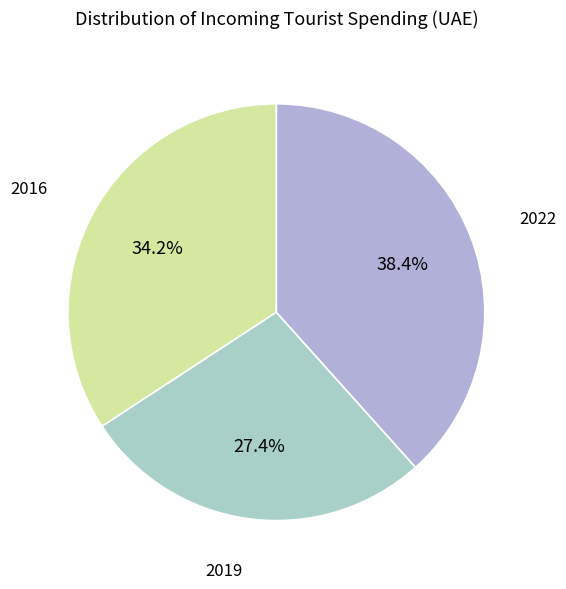

What is the largest slice in the pie chart?

2022